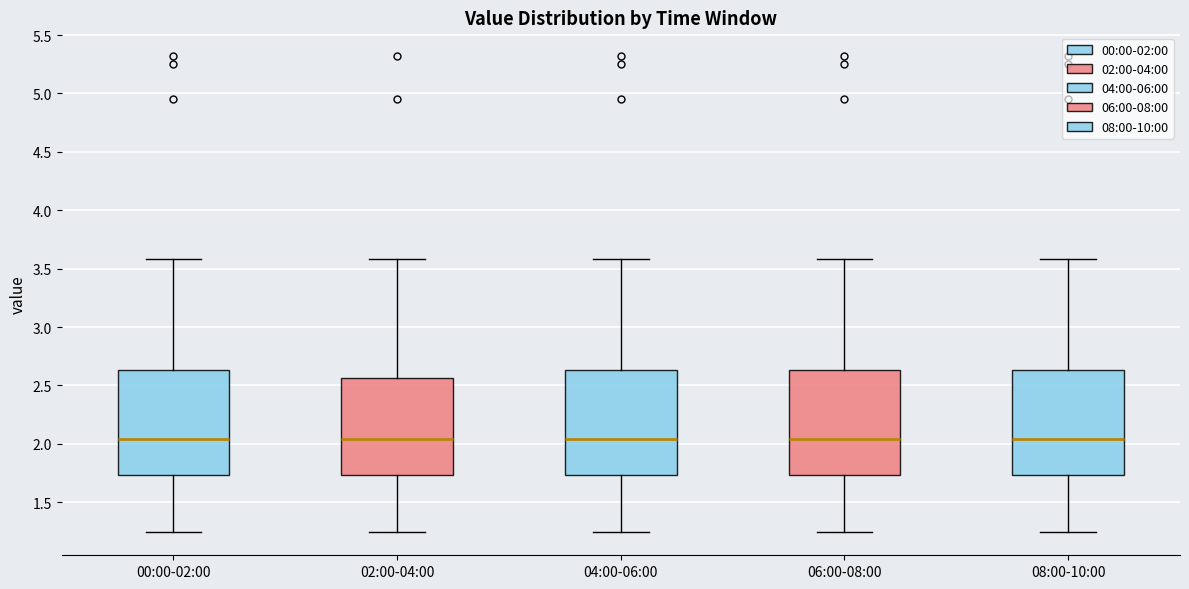

Reading left to right, transcribe this box plot: for each box, give where its median line is, the range the box spans, and where its two whiskers end, as read against the y-axis. The values are not printed on the chart, so give them approximately, as read against the axis.

00:00-02:00: median 2.05, box 1.75 to 2.65, whiskers 1.25 to 3.60
02:00-04:00: median 2.05, box 1.75 to 2.55, whiskers 1.25 to 3.60
04:00-06:00: median 2.05, box 1.75 to 2.65, whiskers 1.25 to 3.60
06:00-08:00: median 2.05, box 1.75 to 2.65, whiskers 1.25 to 3.60
08:00-10:00: median 2.05, box 1.75 to 2.65, whiskers 1.25 to 3.60